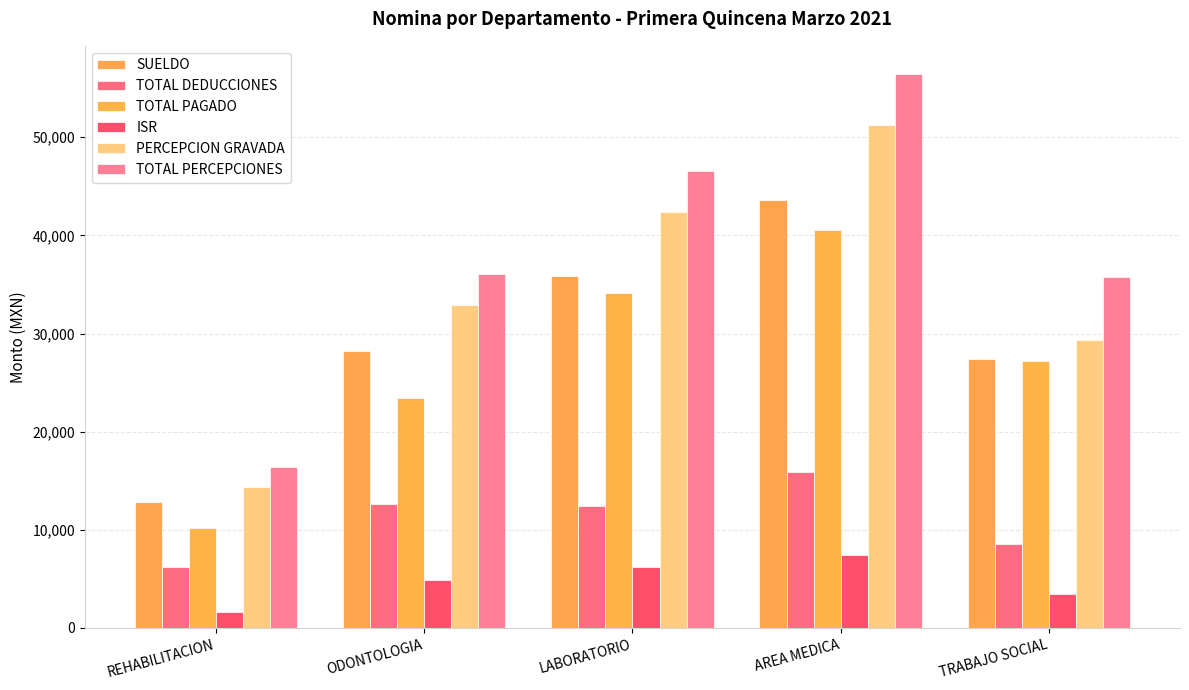

Between ODONTOLOGIA and LABORATORIO, which is larger?

LABORATORIO